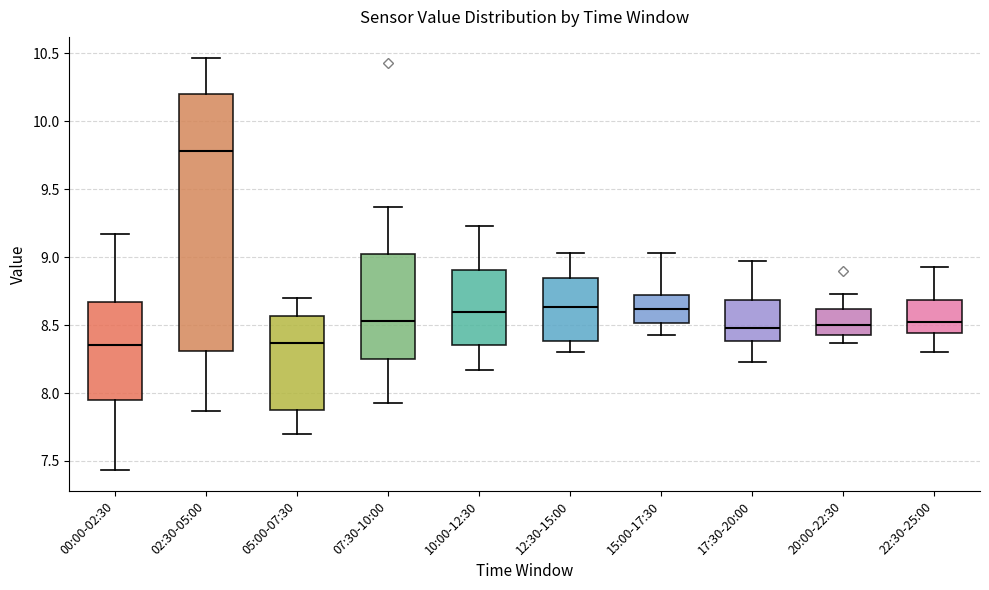

Which box's median line is the highest?

02:30-05:00